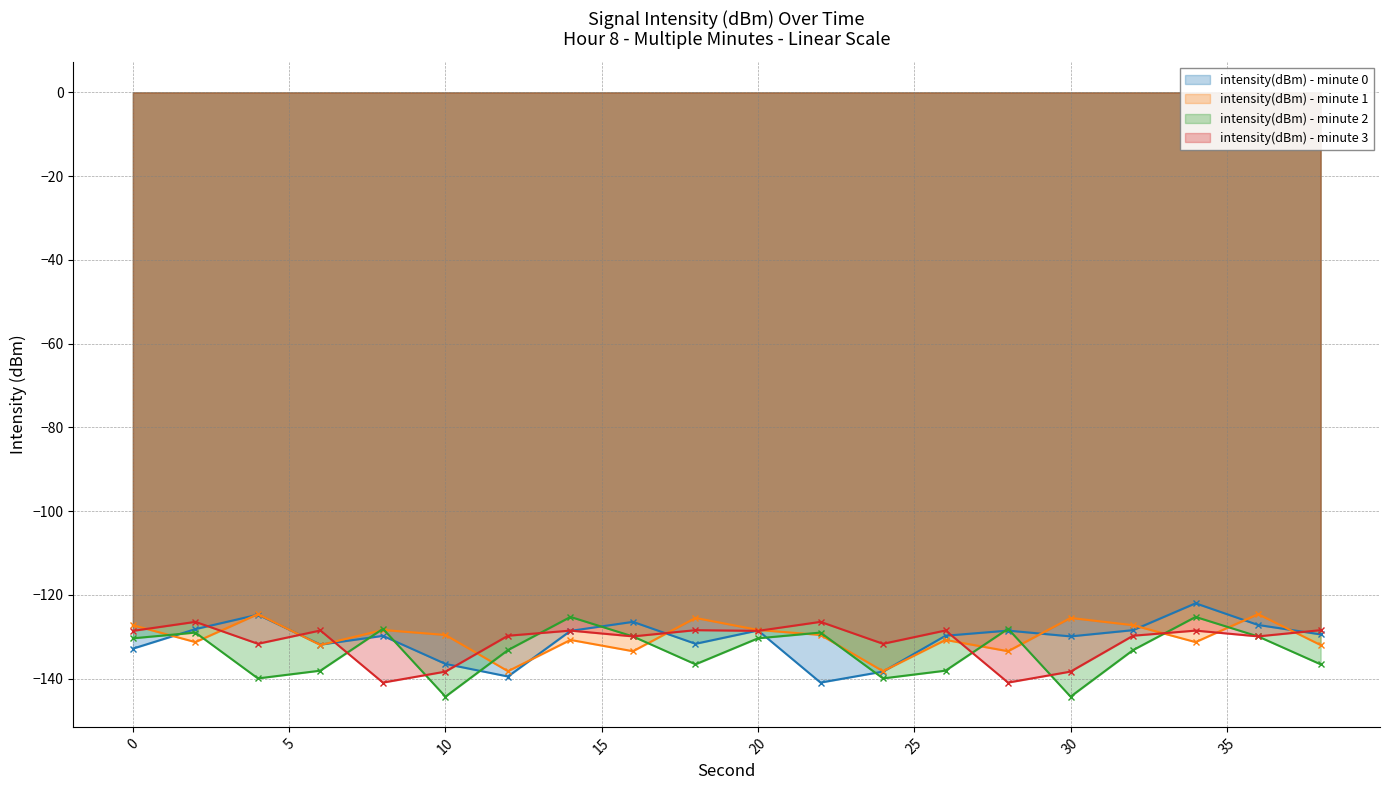

What is the difference between the highest and lowest values at 24?

8.3